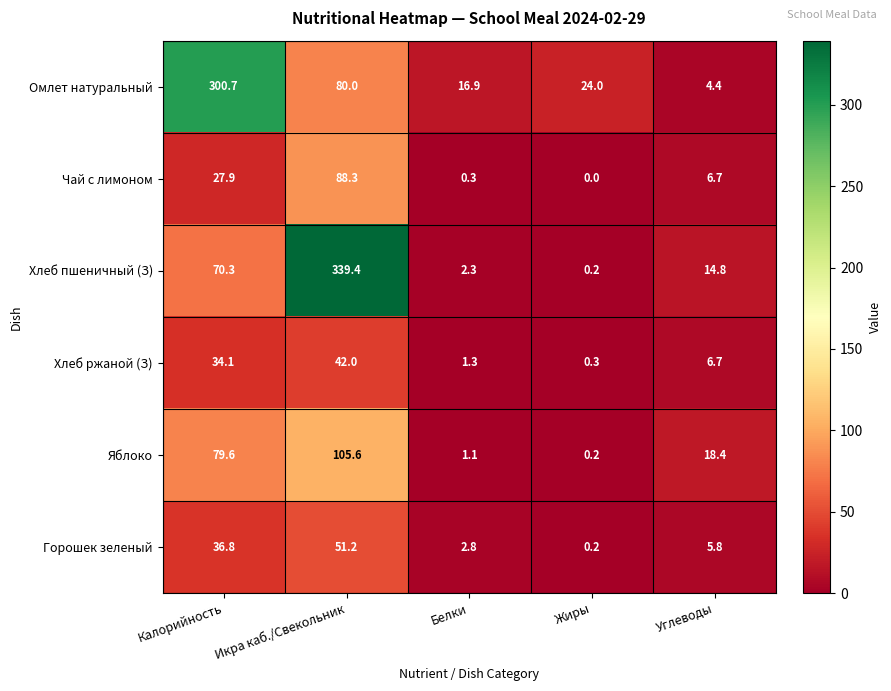

At which label is Горошек зеленый closest to 25?

Калорийность